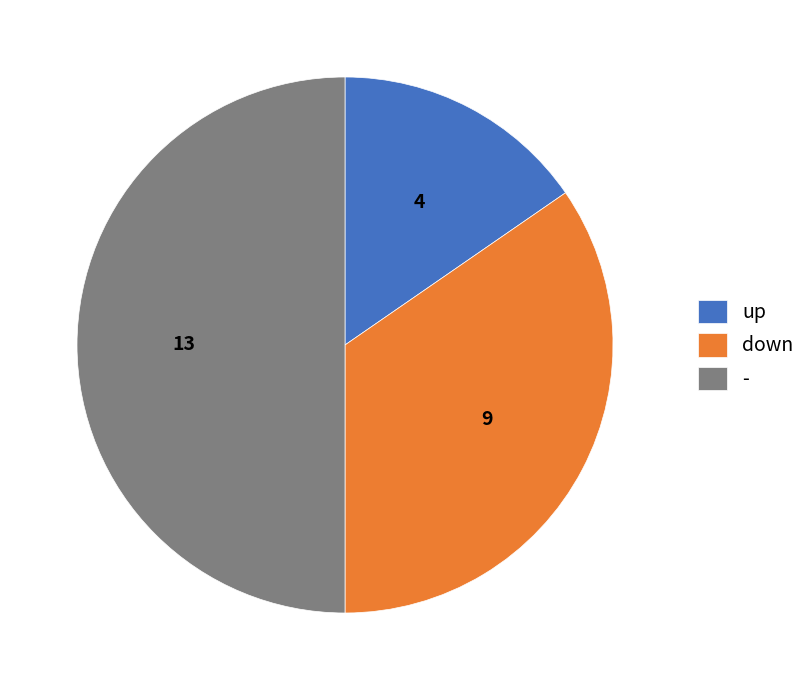

What is the largest slice in the pie chart?

-